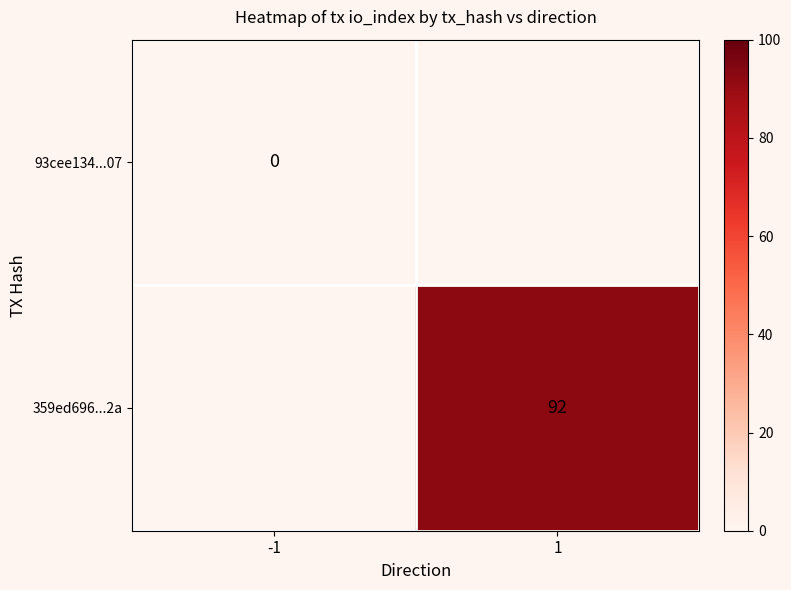

How many series are shown in this chart?

2